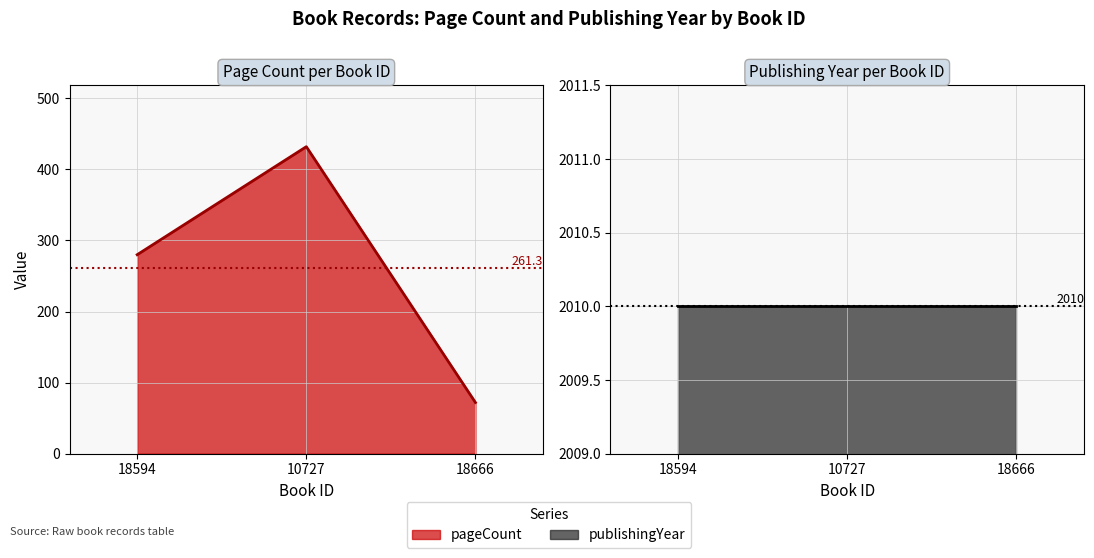

Which category has the highest value in the publishingYear series?

18594